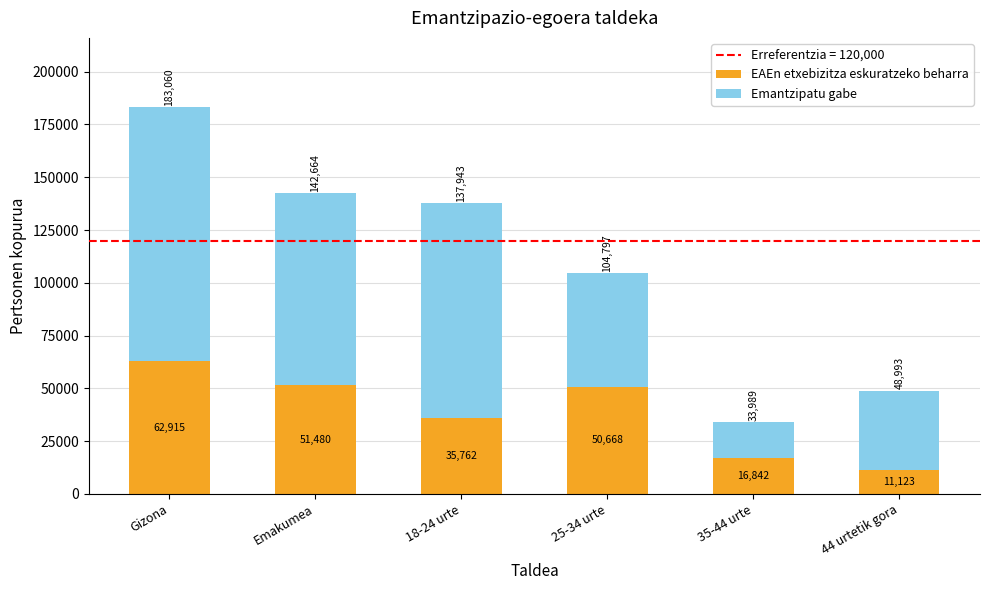

The EAEn etxebizitza eskuratzeko beharra series shows 57178 at 18-24 urte. True or false?

False